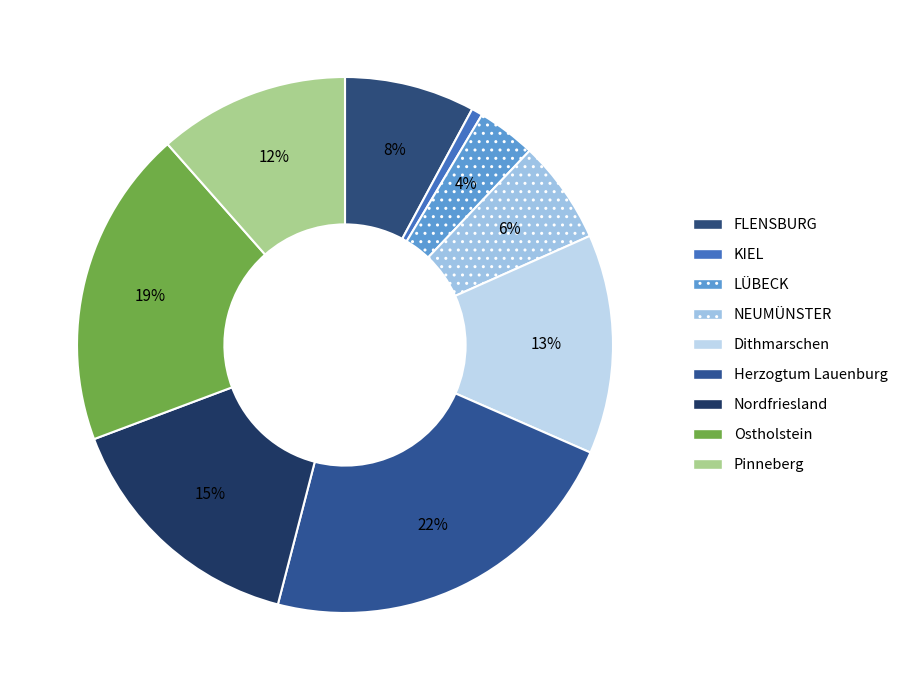

Count the number of slices in the pie.

9